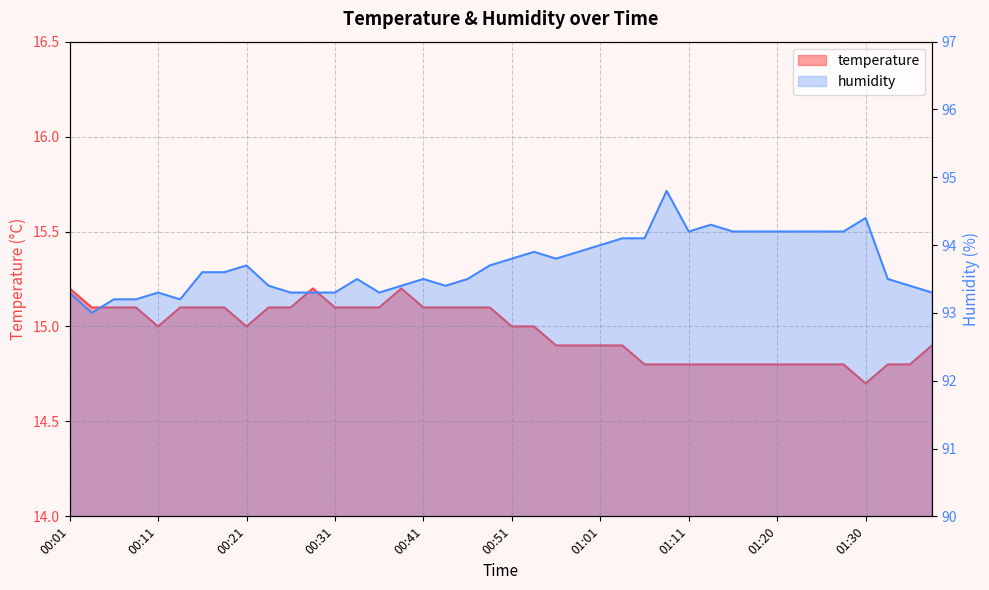

What are all the series names shown in the legend?

temperature, humidity